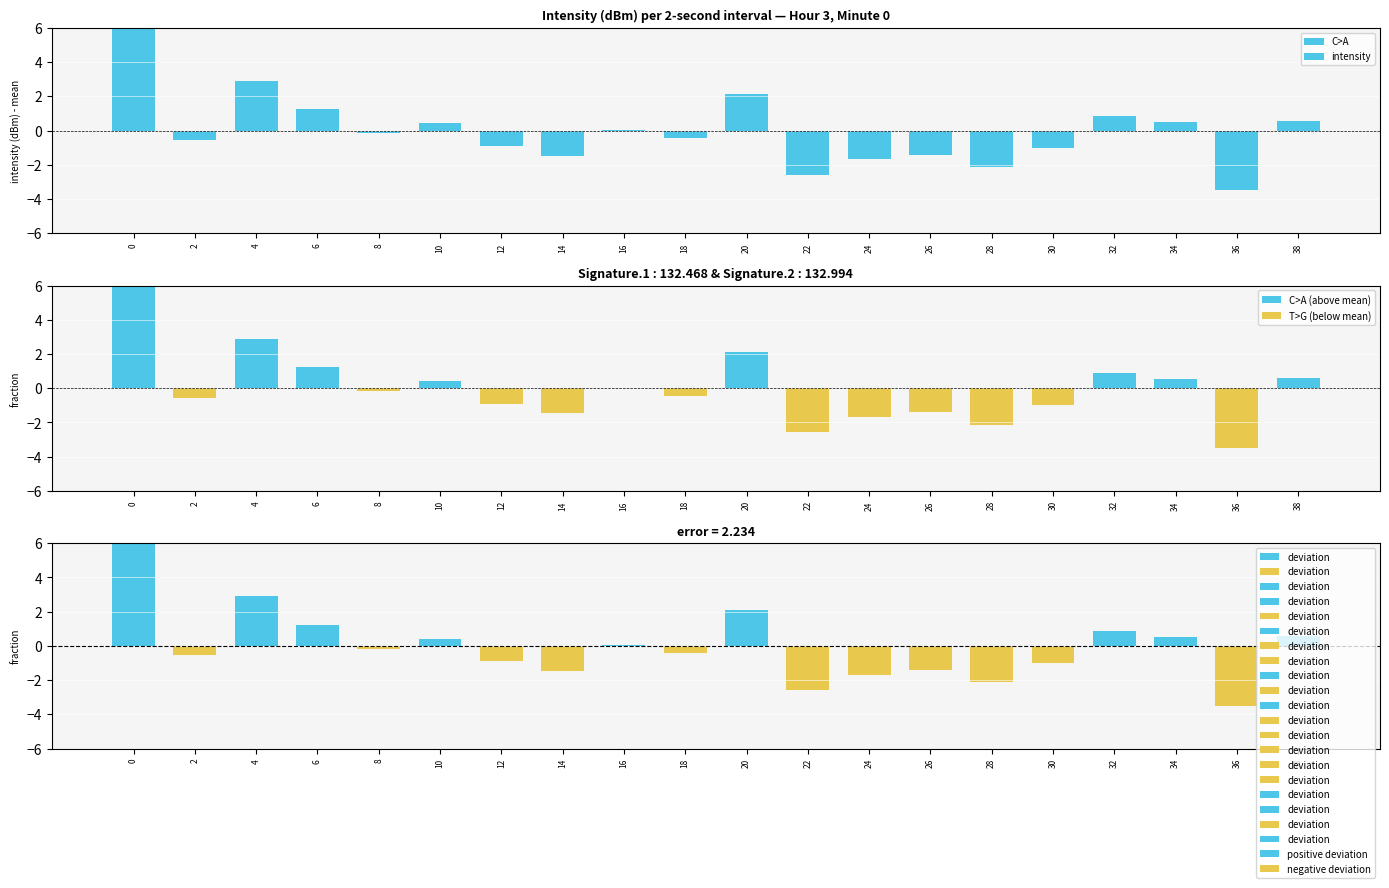

What is the difference between the maximum and minimum values in the T>G (below mean) series?

3.5